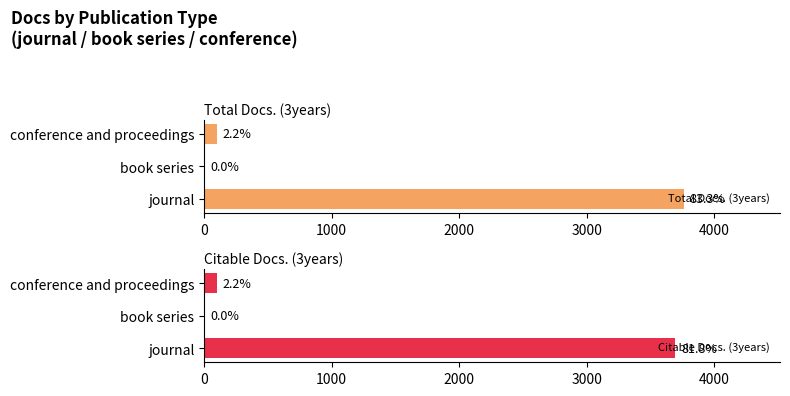

The value of Total Docs. (3years) at book series is 0. True or false?

True